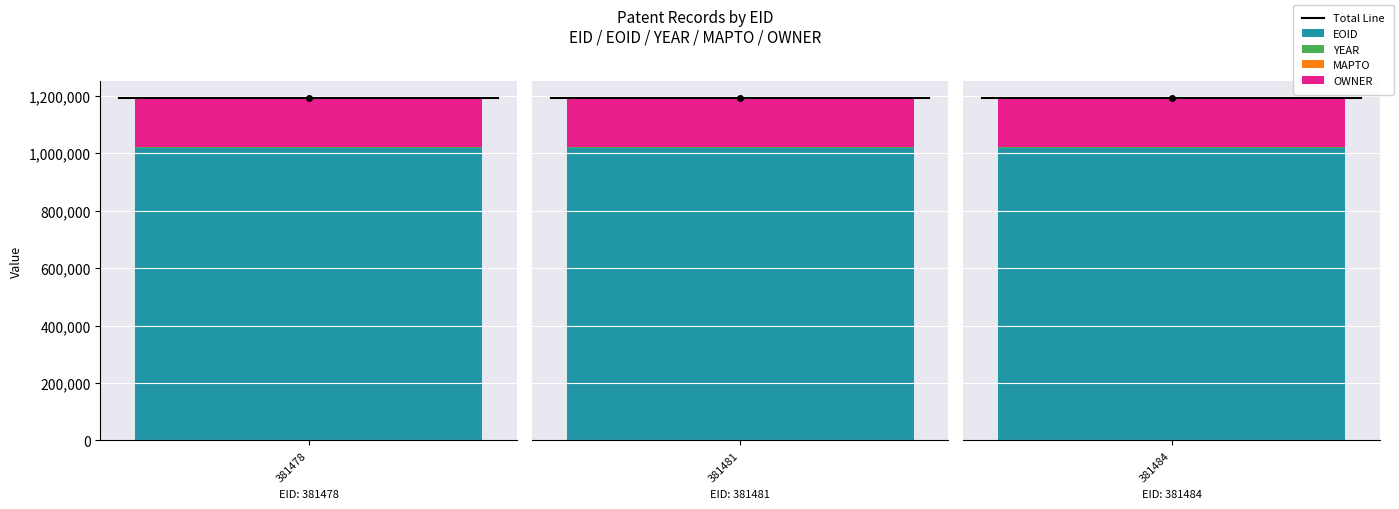

True or false: MAPTO has a value of 0 at 381484.

True